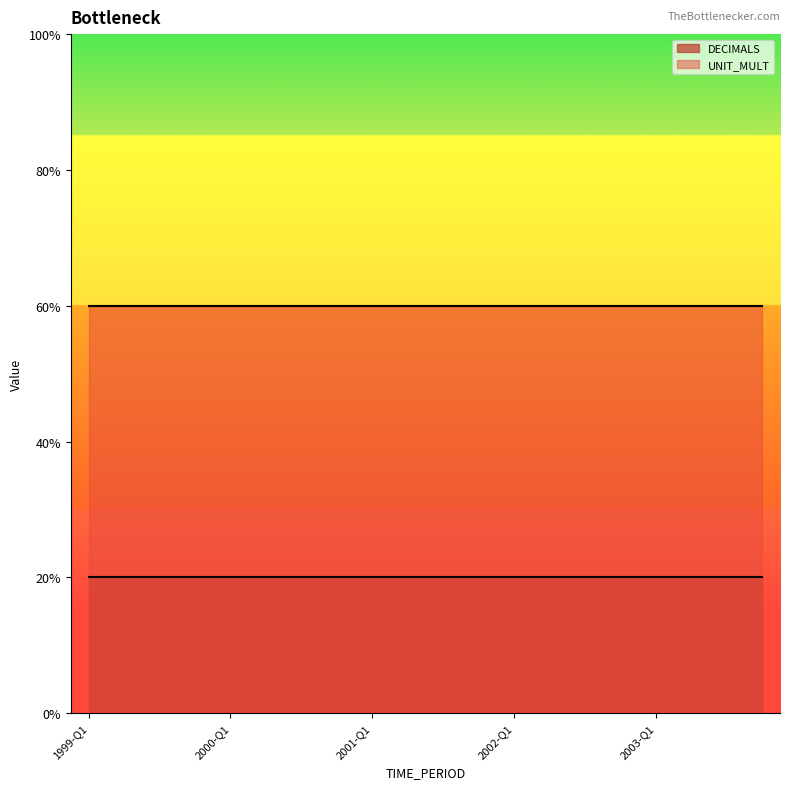

What are all the series names shown in the legend?

DECIMALS, UNIT_MULT